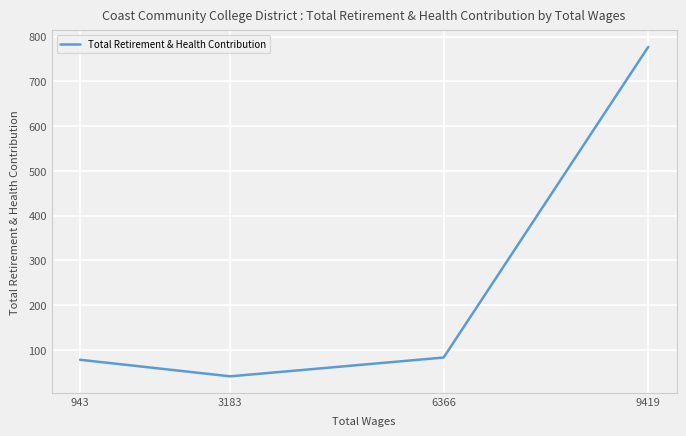

What is the change in value from 6366 to 3183?

-42